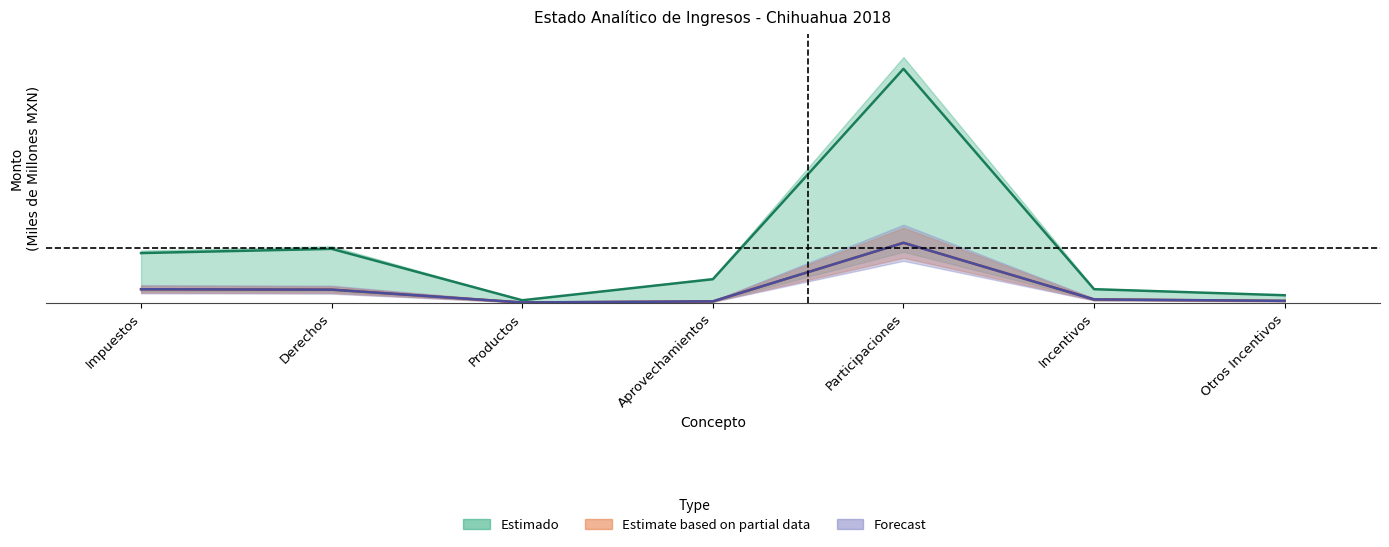

Is it true that Devengado equals 5.8 at Participaciones?

True